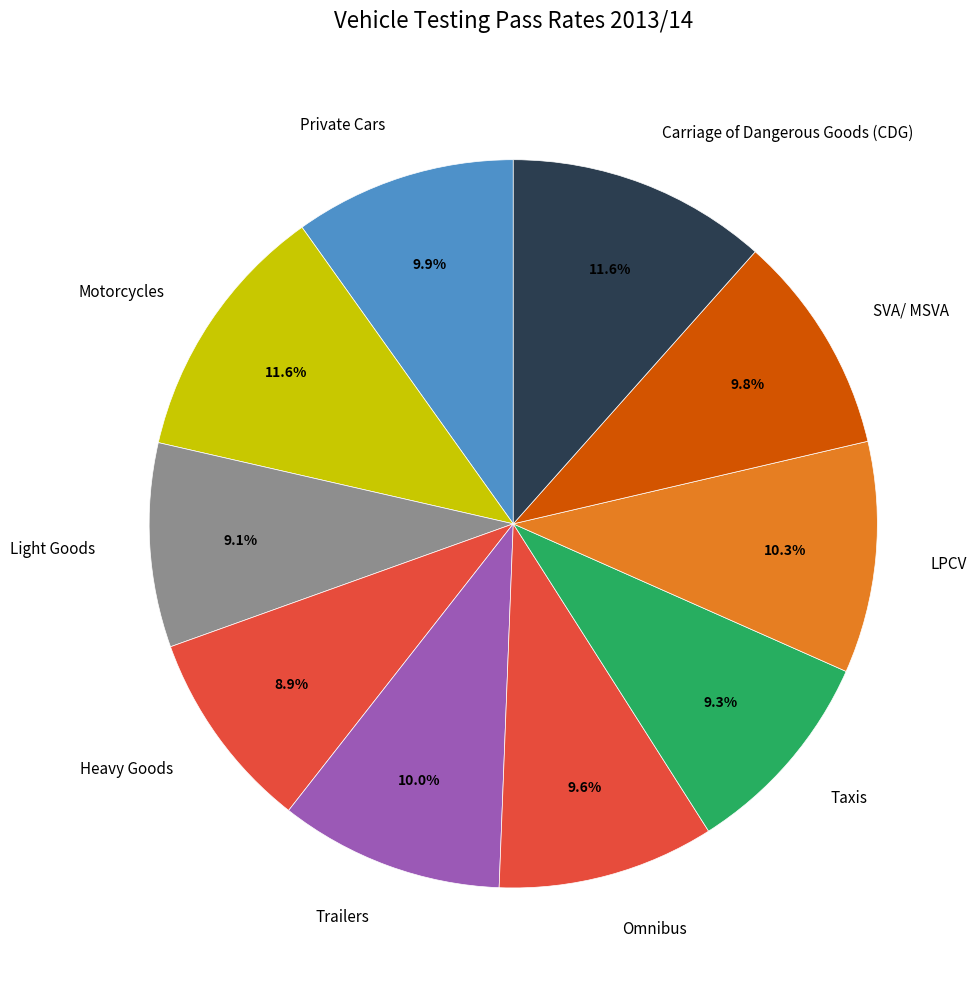

To the nearest percent, what percentage of the pie is Taxis?

9%